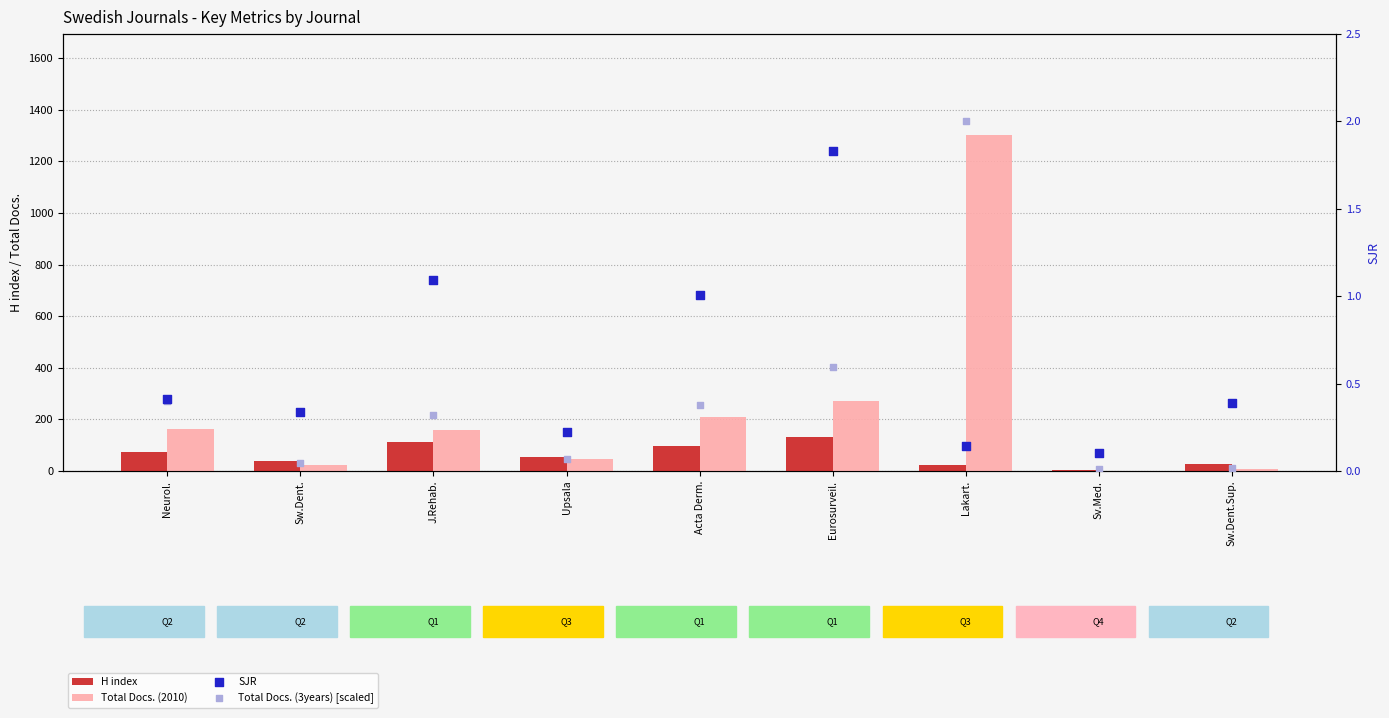

At which category is the sum across all series the highest?

Lakart.